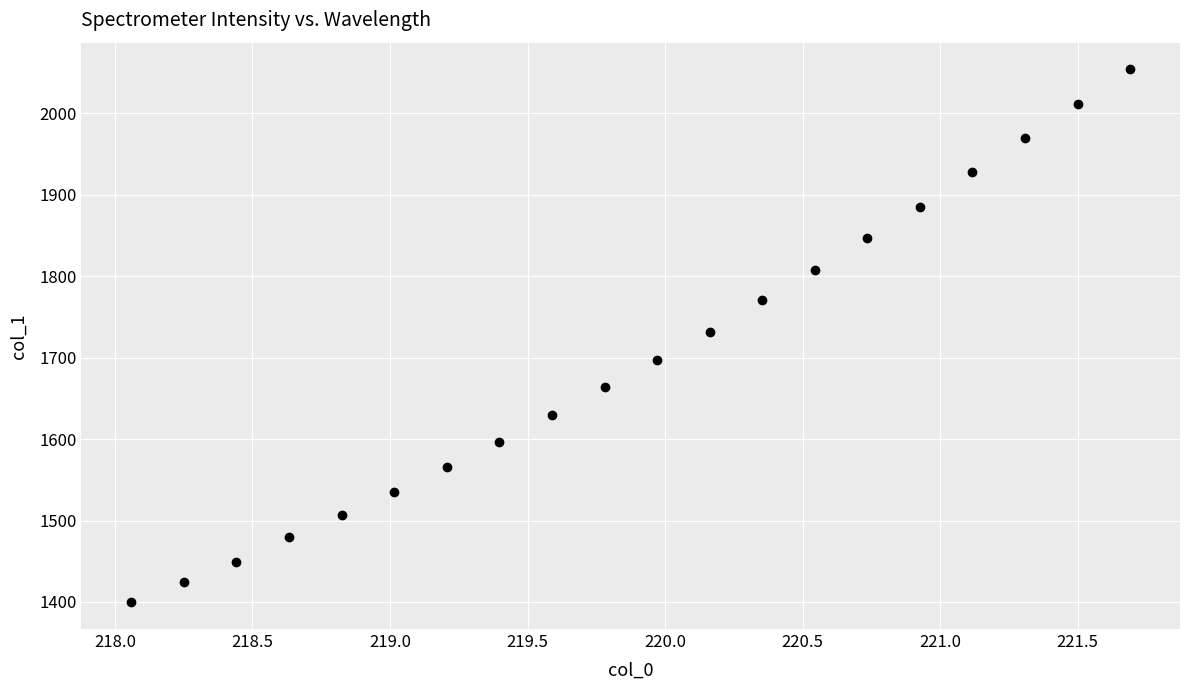

What is the range of X values (max minus min)?

3.6